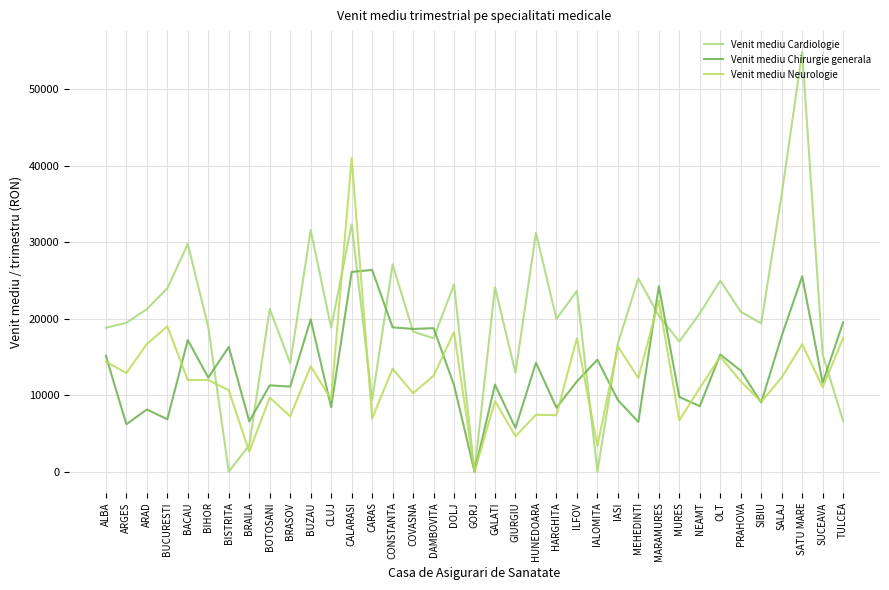

Is it true that Venit mediu Chirurgie generala equals 31693.4 at SALAJ?

False